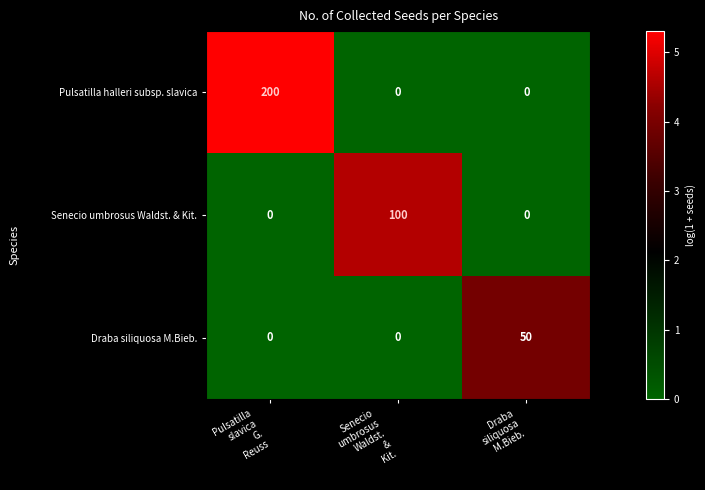

What is the greatest value displayed?

200